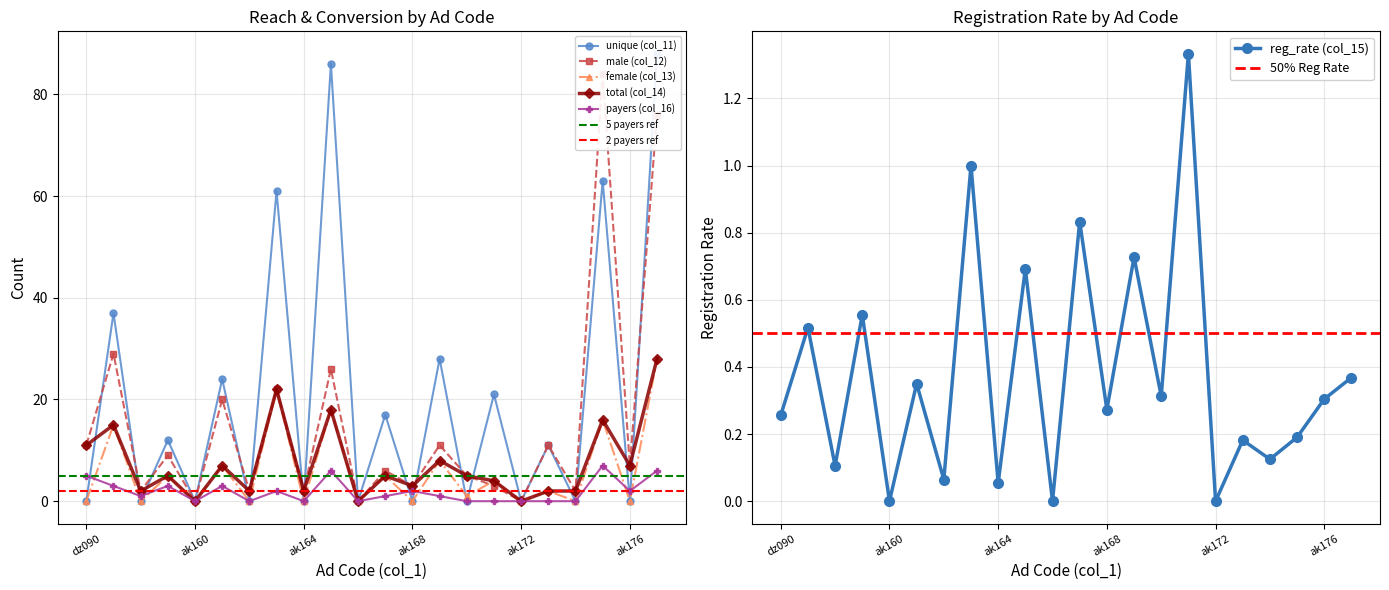

Between ak171 and ak177, which series saw the biggest shift?

male (col_12)